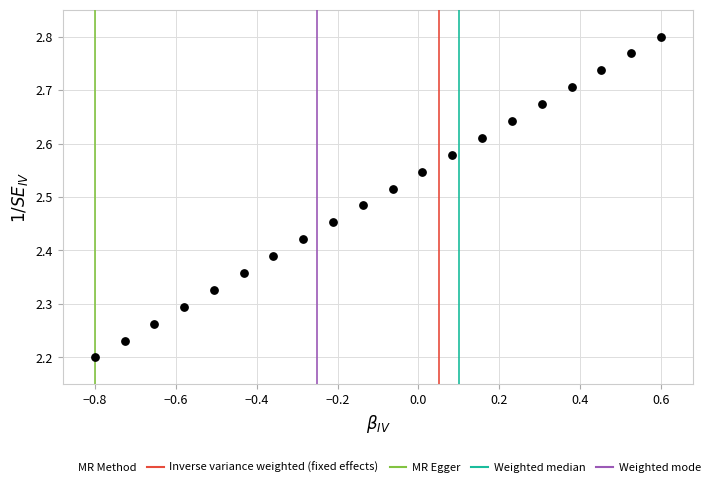

What is the range of X values (max minus min)?

1.4